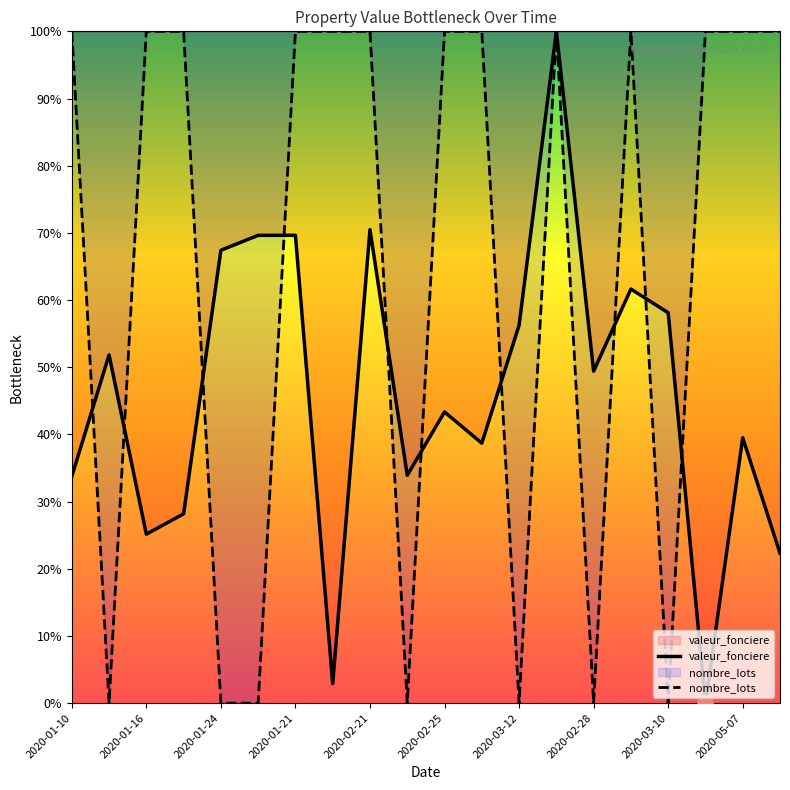

What is the total value across all series at 2020-01-10?

1.3